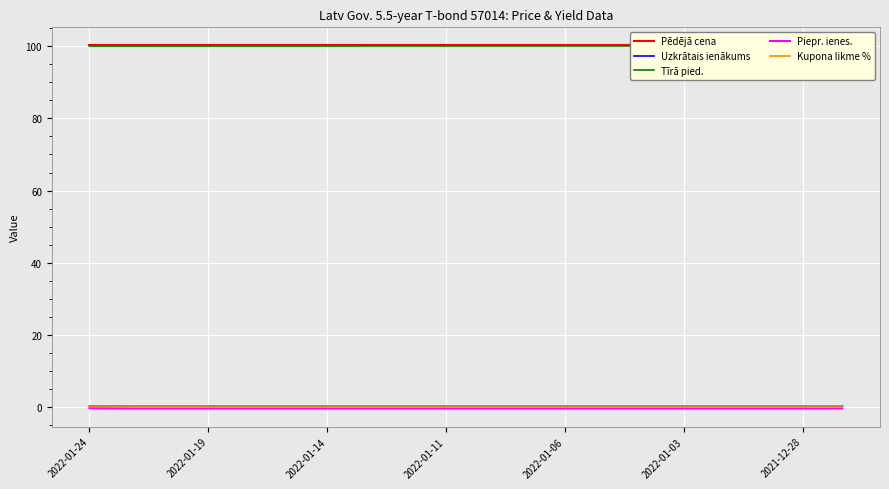

What is the total value across all series at 2022-01-24?

200.7